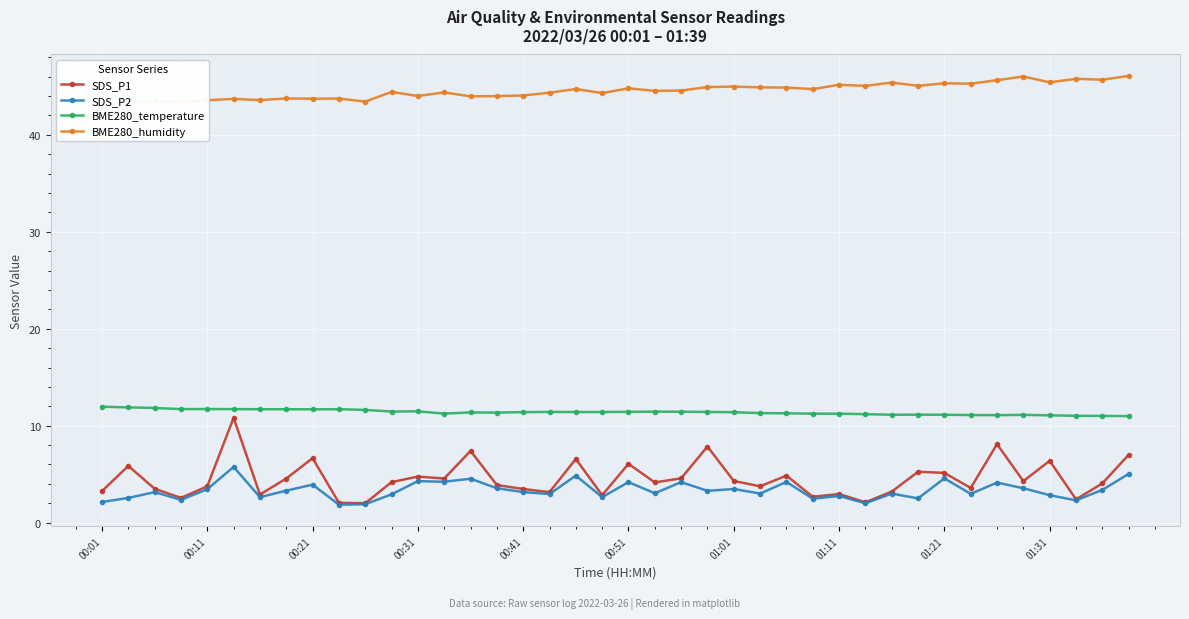

How many data points in SDS_P2 are above 3?

22